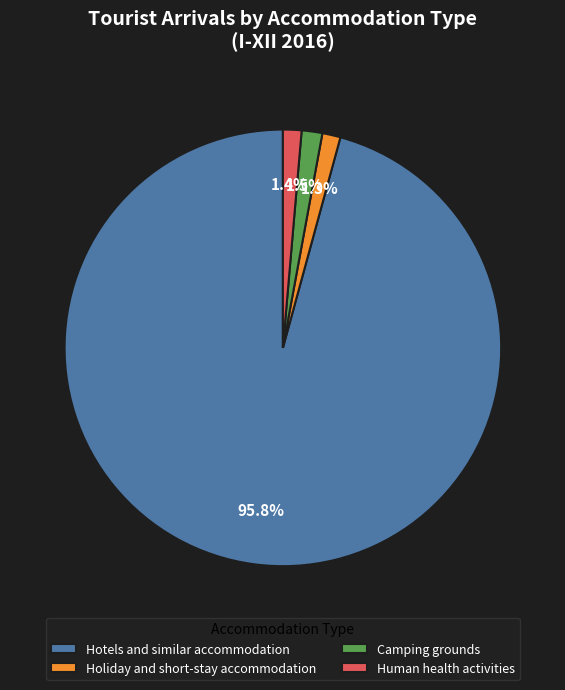

How many segments does this pie chart have?

4